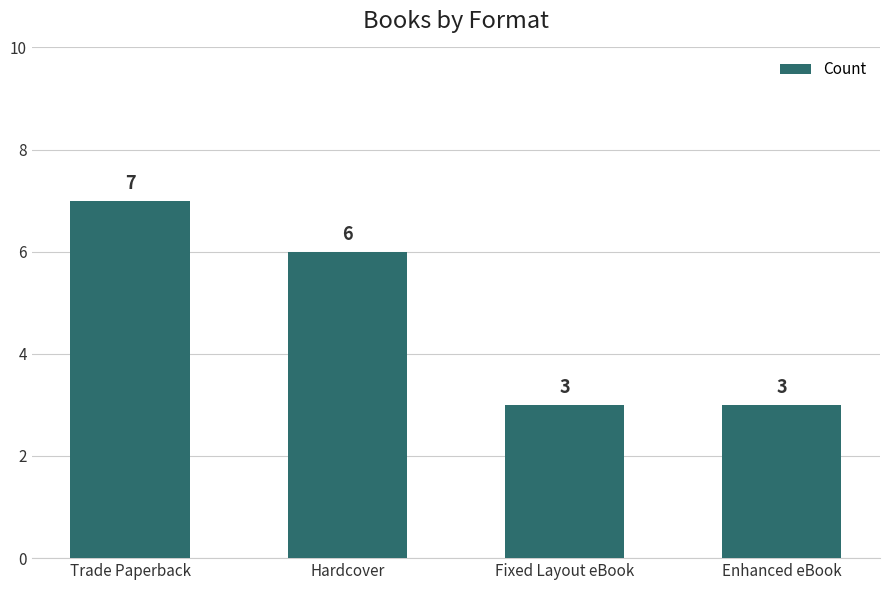

The value at Enhanced eBook is 2. True or false?

False